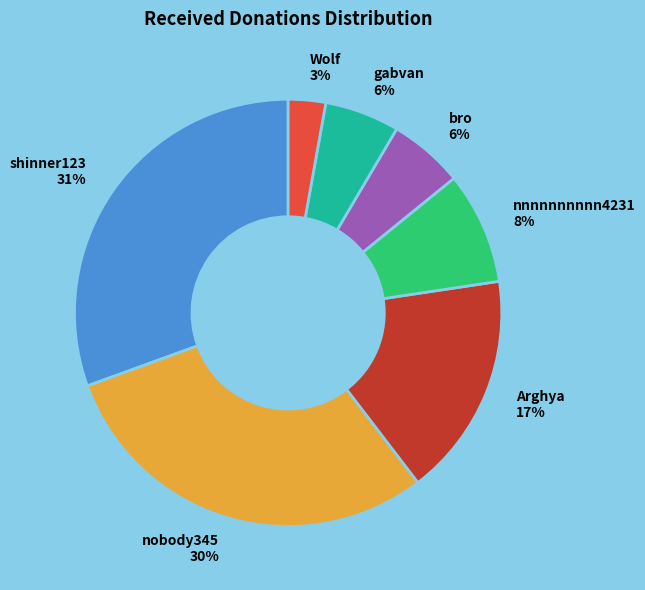

Is the sum of shinner123 and gabvan greater than half?

No